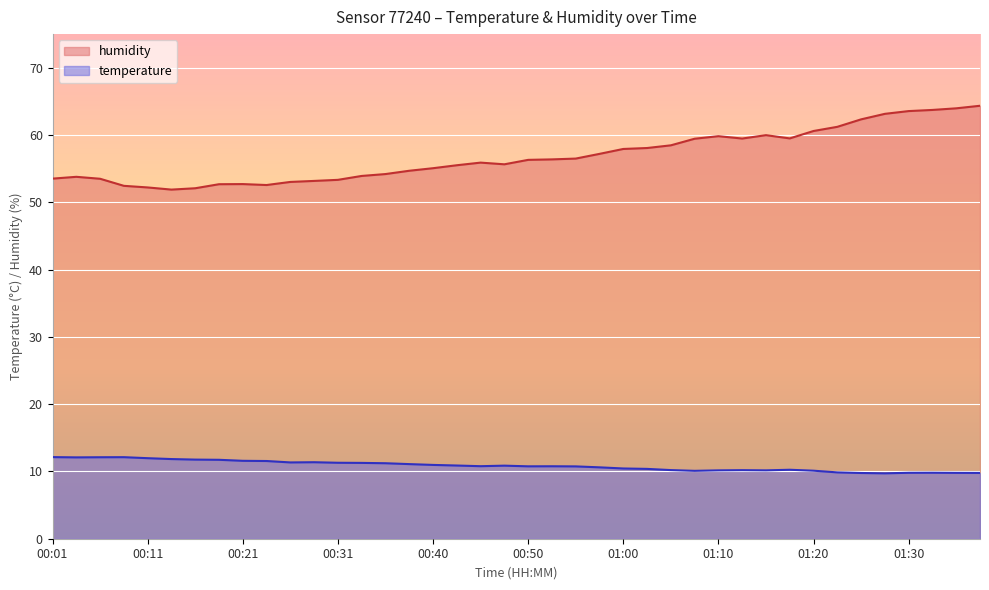

Rank the series by their maximum value, from lowest to highest.

temperature, humidity